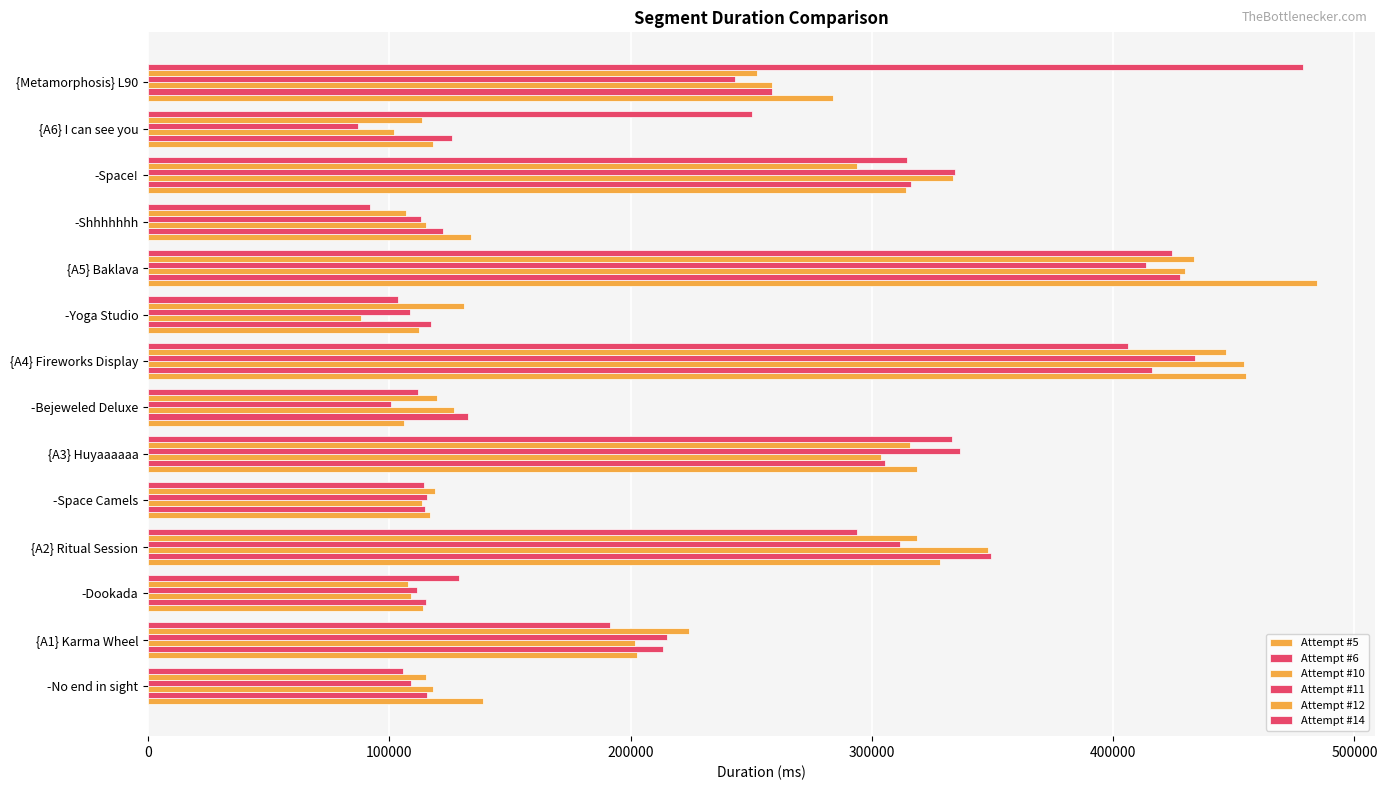

What is the difference between the maximum and minimum values in the Attempt #10 series?

366033